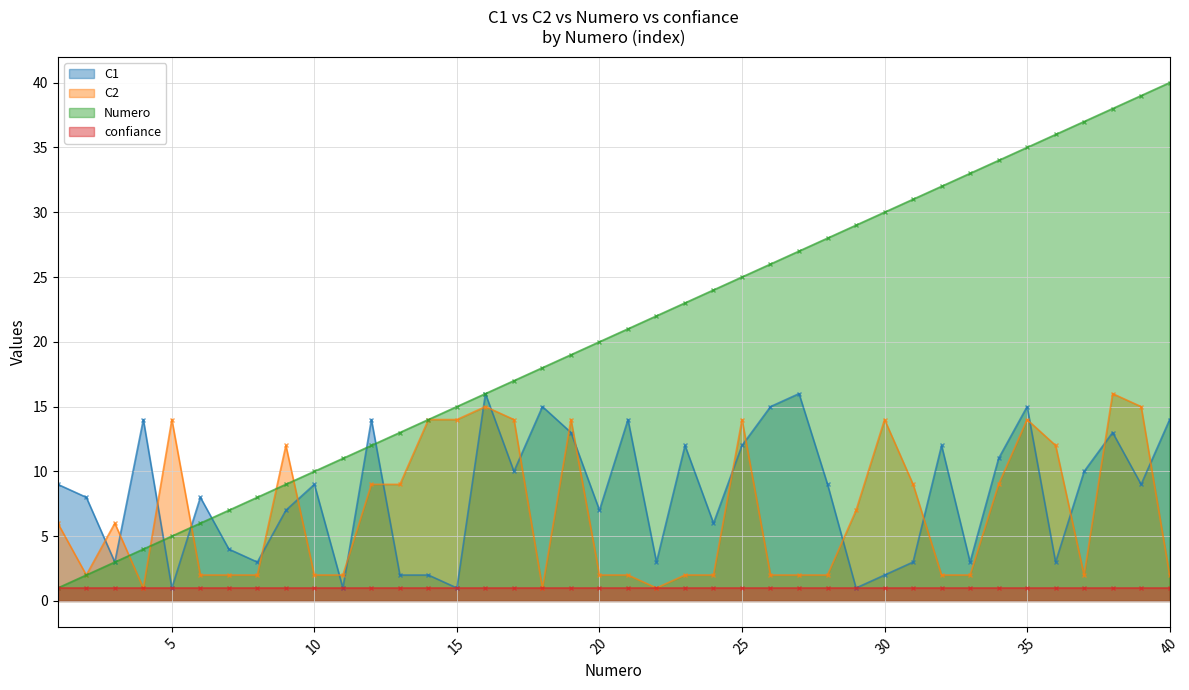

At which label is C2 closest to 8?

12